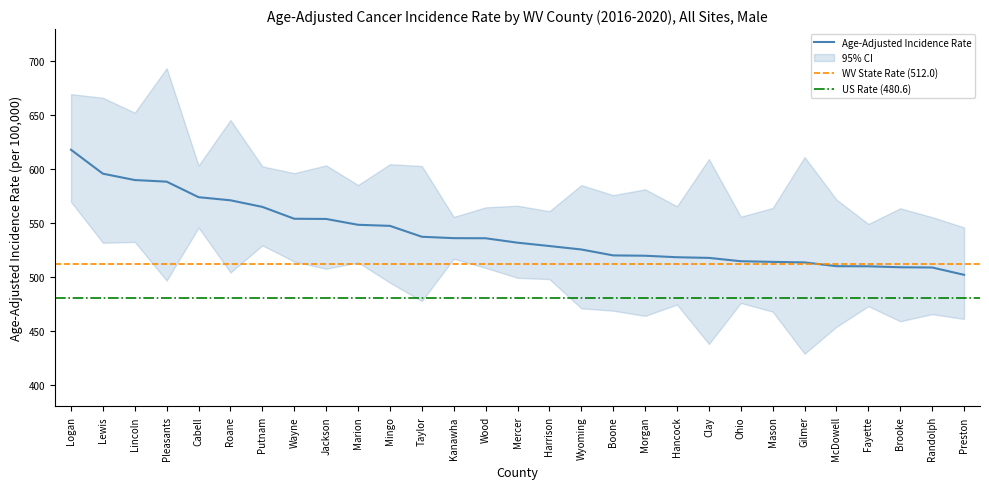

What is the minimum value shown in the chart?

502.1